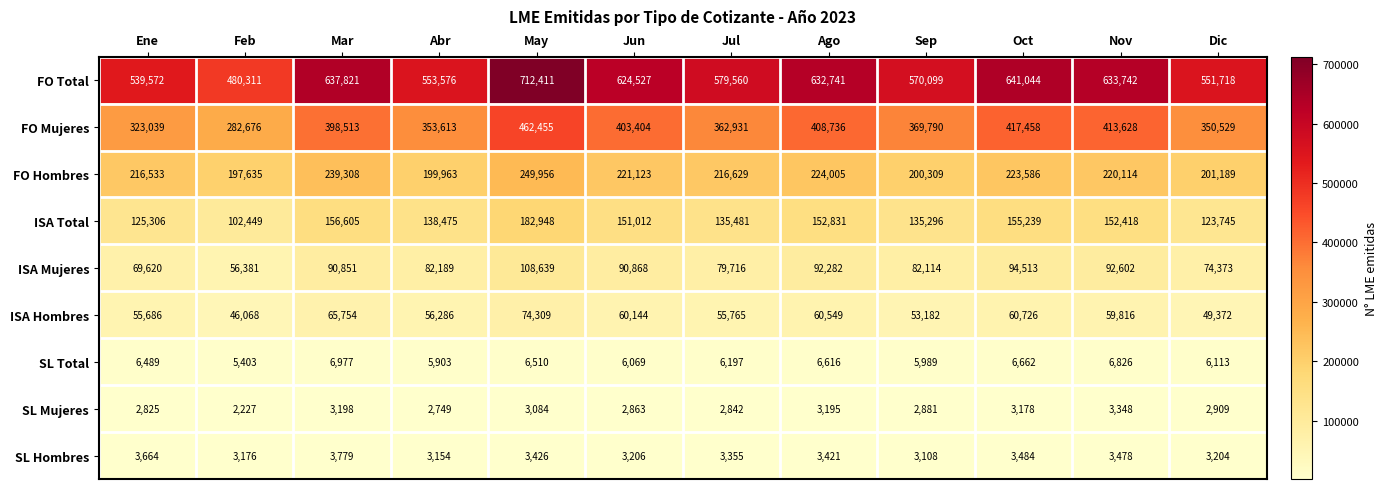

At which category does the chart reach its minimum across all series?

Feb